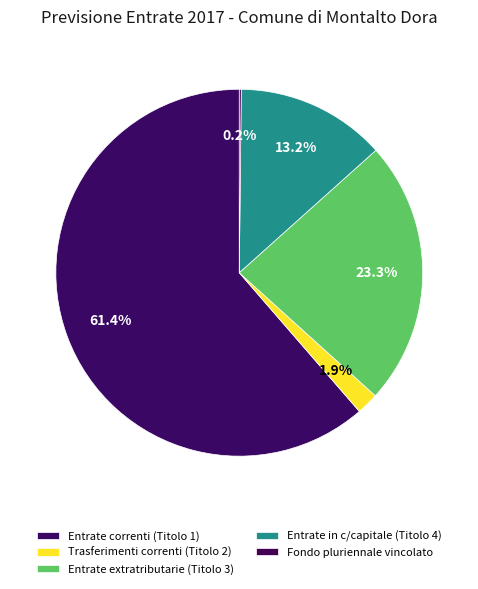

Combined, what portion of the pie is Entrate extratributarie (Titolo 3) and Trasferimenti correnti (Titolo 2)?

25.3%